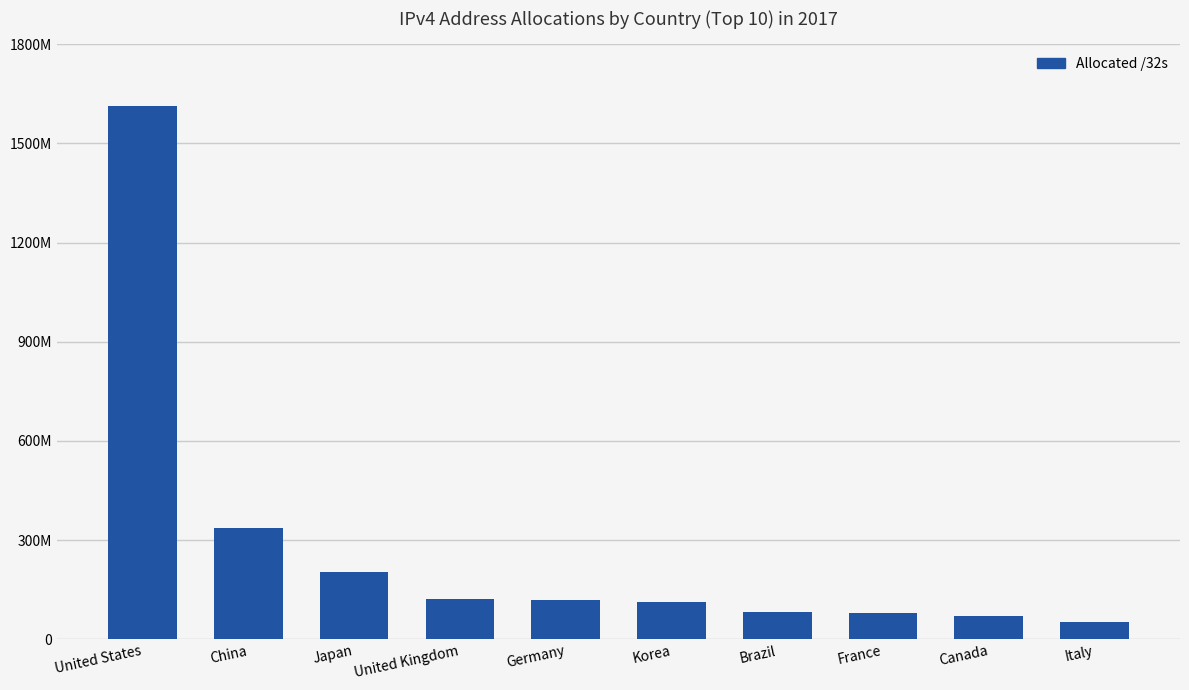

Rank the categories by value from lowest to highest.

Italy, Canada, France, Brazil, Korea, Germany, United Kingdom, Japan, China, United States